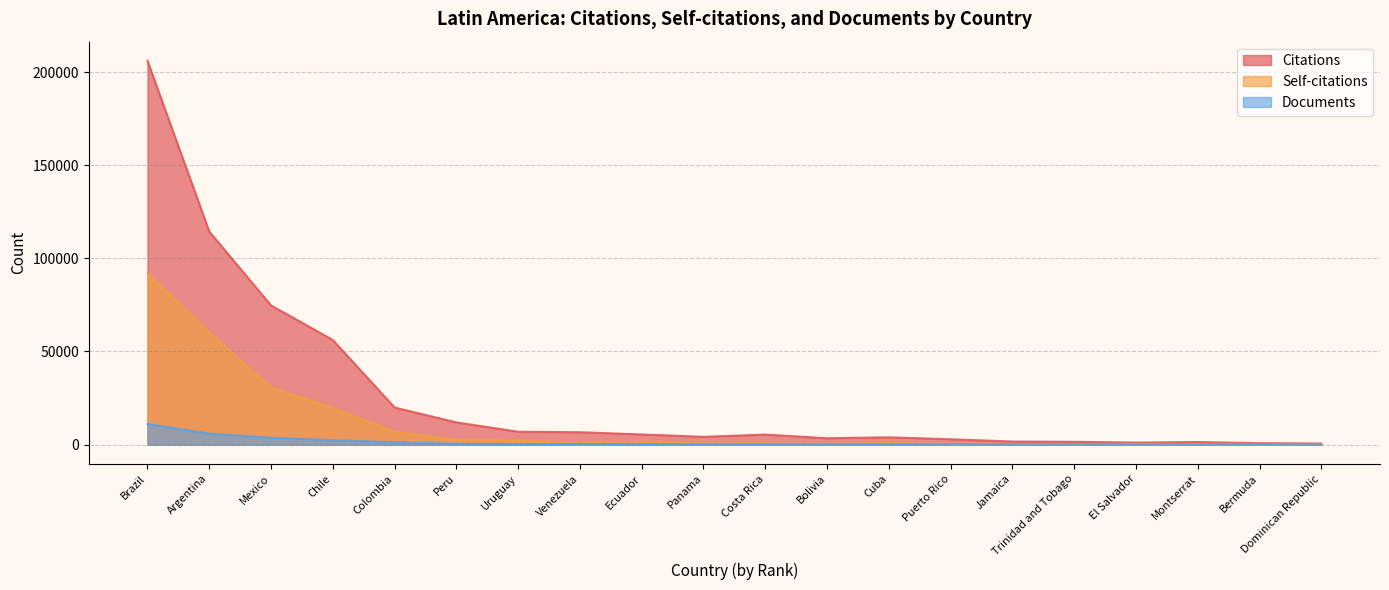

Where is Citations nearest to the value 103326?

Argentina